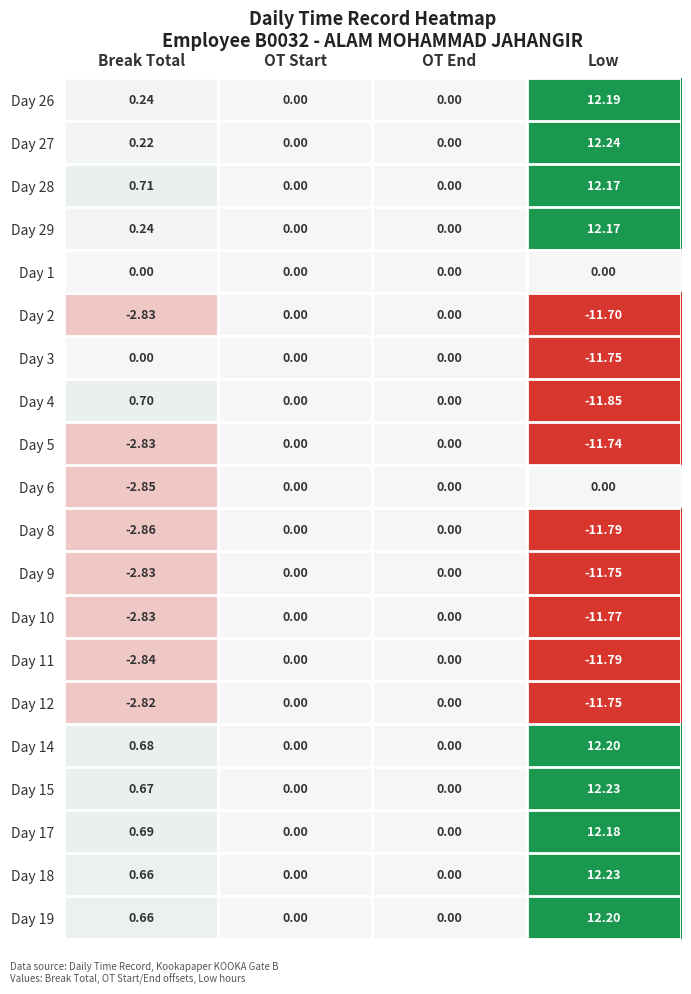

Count the number of data series in this chart.

20